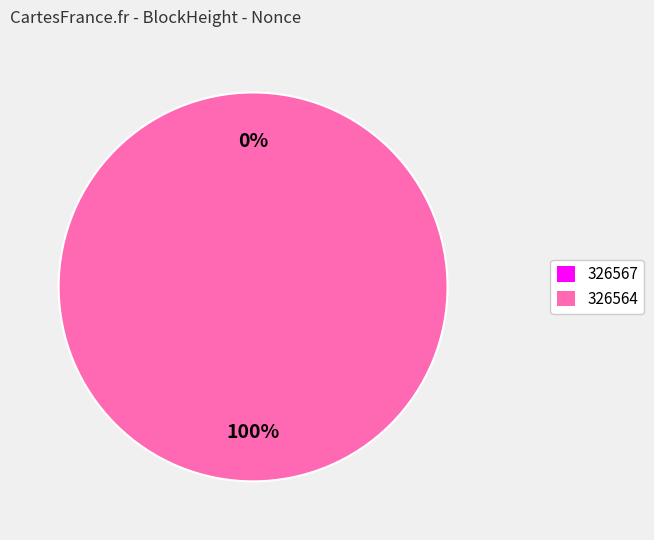

Which category accounts for the majority?

326564